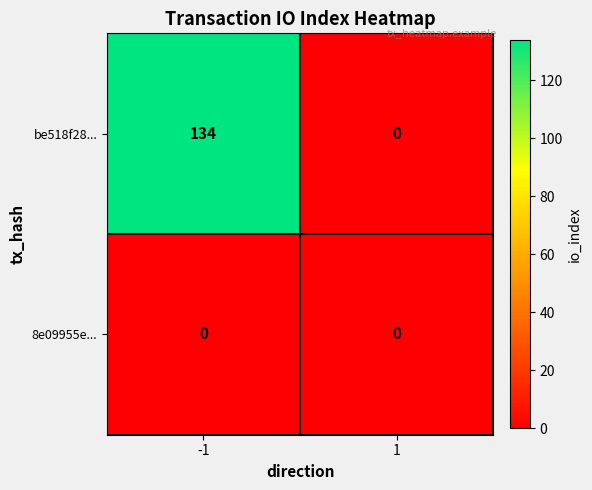

What is the total value across all series at -1?

134